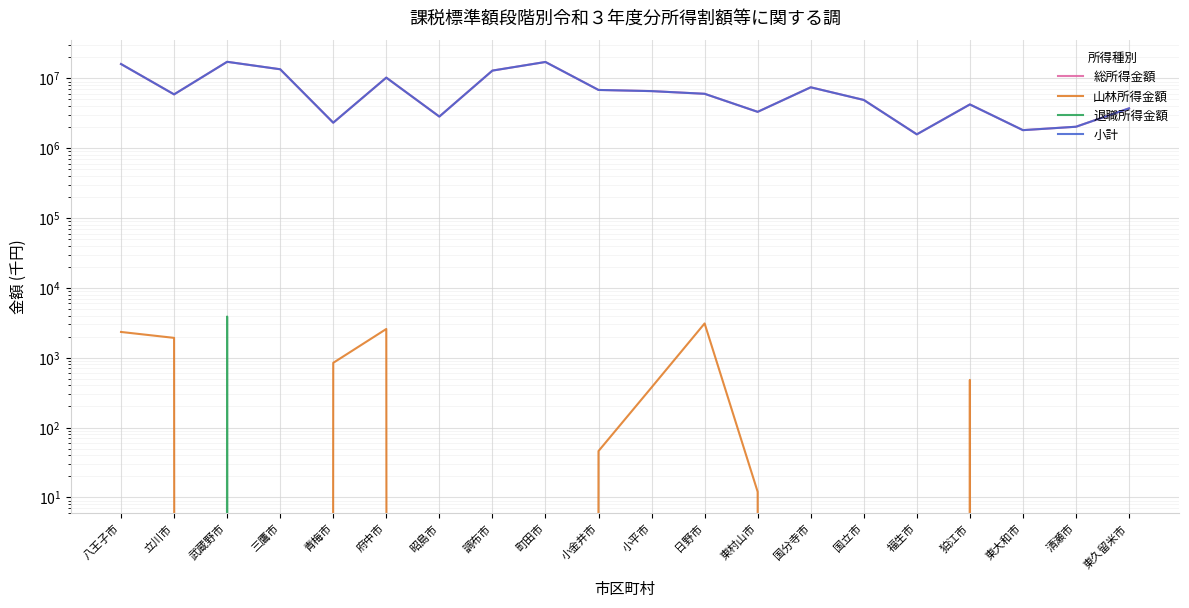

In 小計, how many points are lower than both neighbors (excluding endpoints)?

6